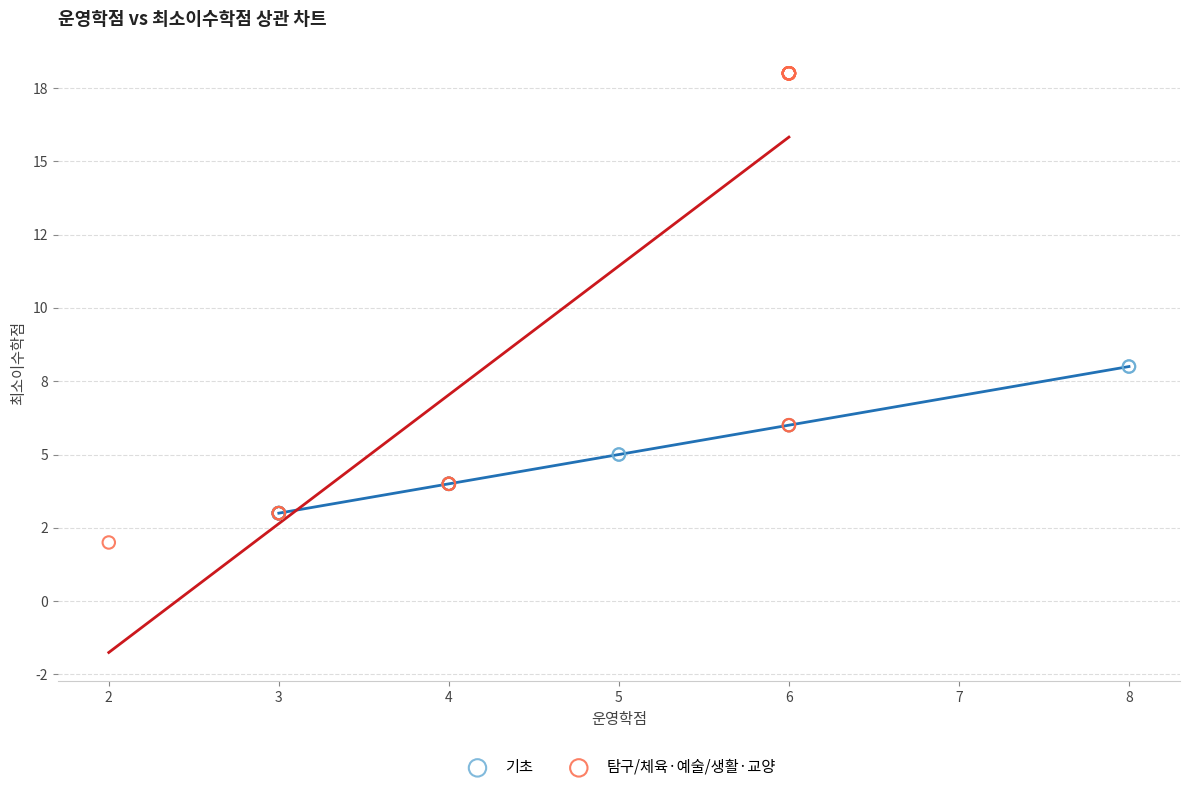

Which series contains the highest Y value?

탐구/체육·예술/생활·교양